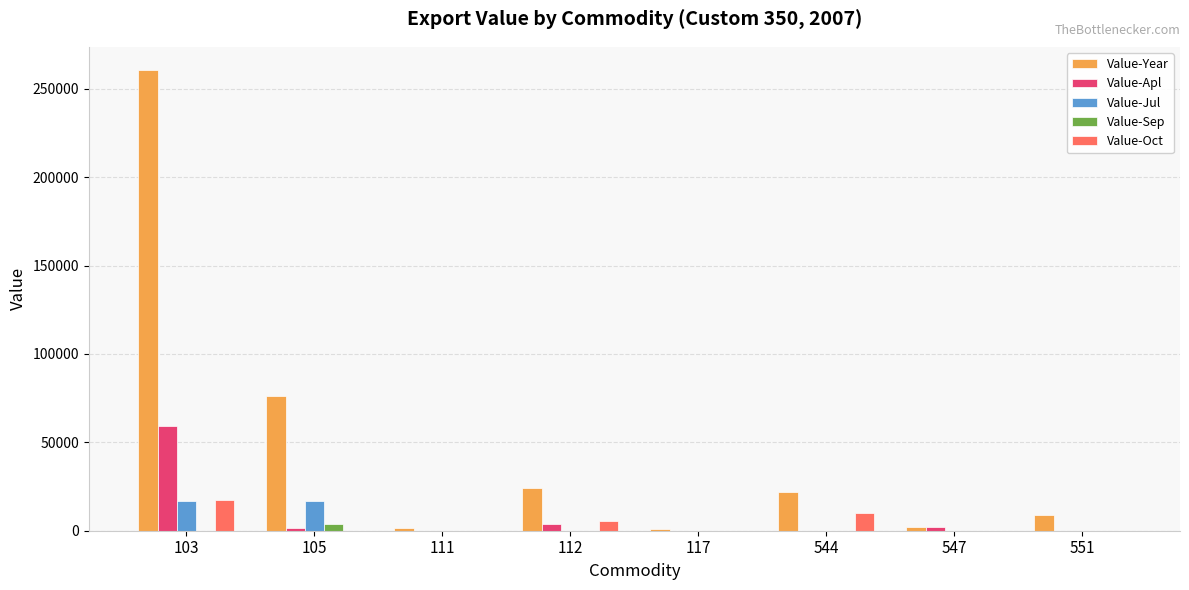

What is the spread (max minus min) of values at 103?

260657